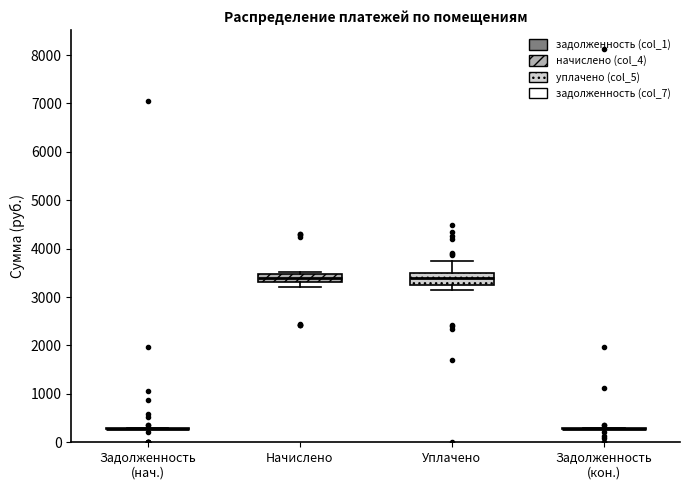

Reading left to right, read every box against the y-axis: the position of its median line, the range the box covers, and the ends of its whiskers. The values are not printed on the chart, so give them approximately, as read against the axis.

Задолженность (нач.): box collapsed to a line at 300, whiskers 300 to 300
Начислено: median 3400, box 3300 to 3500, whiskers 3200 to 3500
Уплачено: median 3400, box 3200 to 3500, whiskers 3100 to 3700
Задолженность (кон.): box collapsed to a line at 300, whiskers 300 to 300